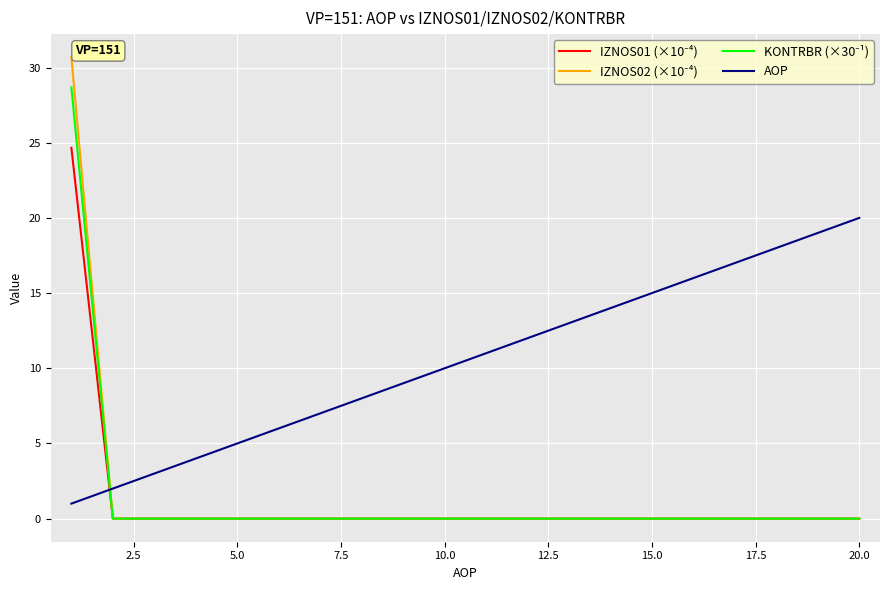

What is the greatest value displayed?

30.7